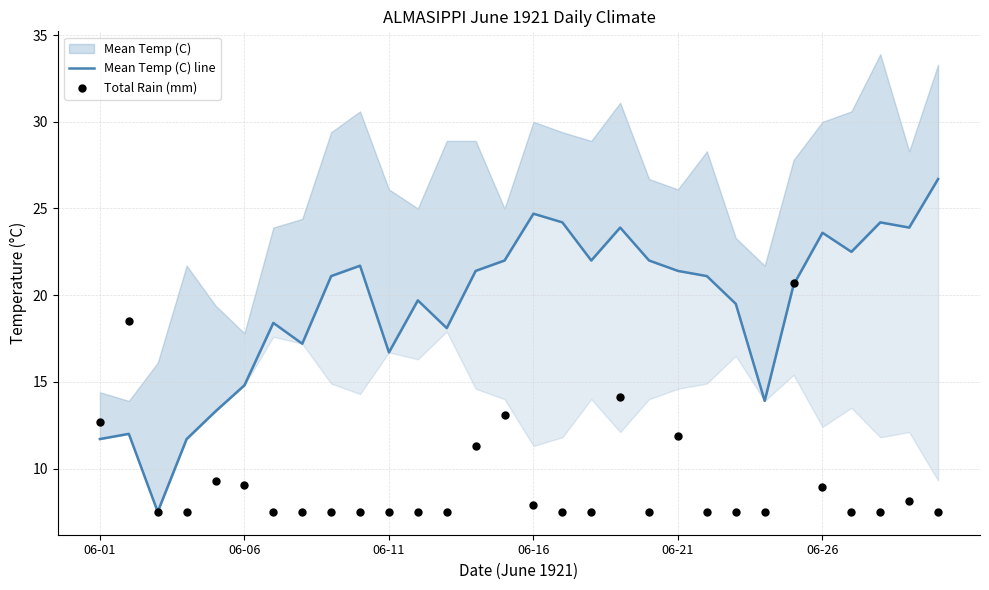

Which series has the widest spread of Y values?

Mean Temp (C) line